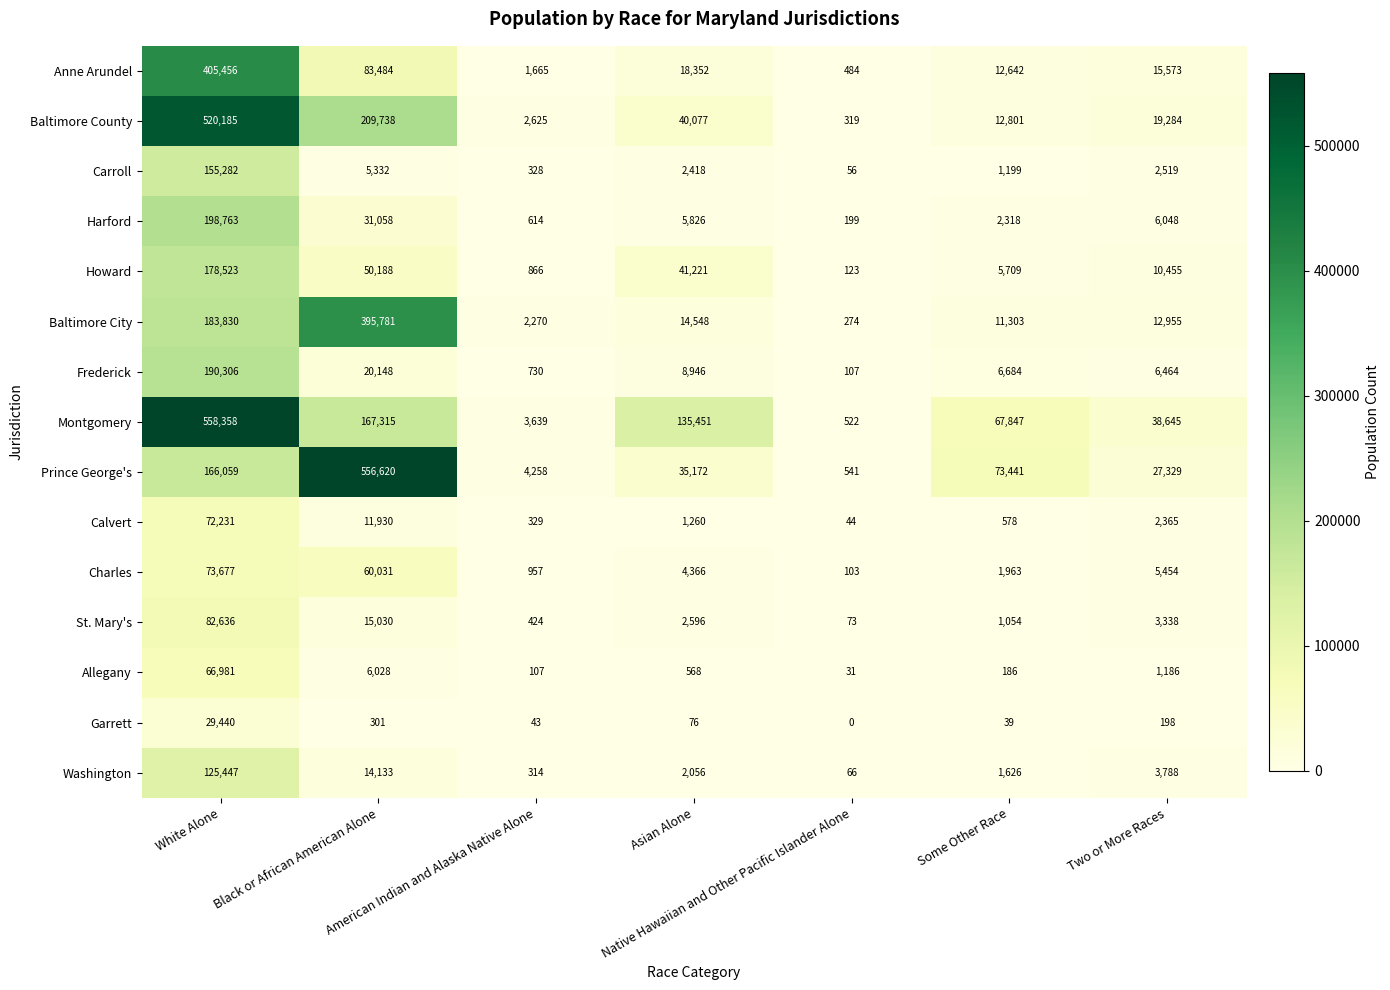

What is the maximum value shown in the chart?

558358